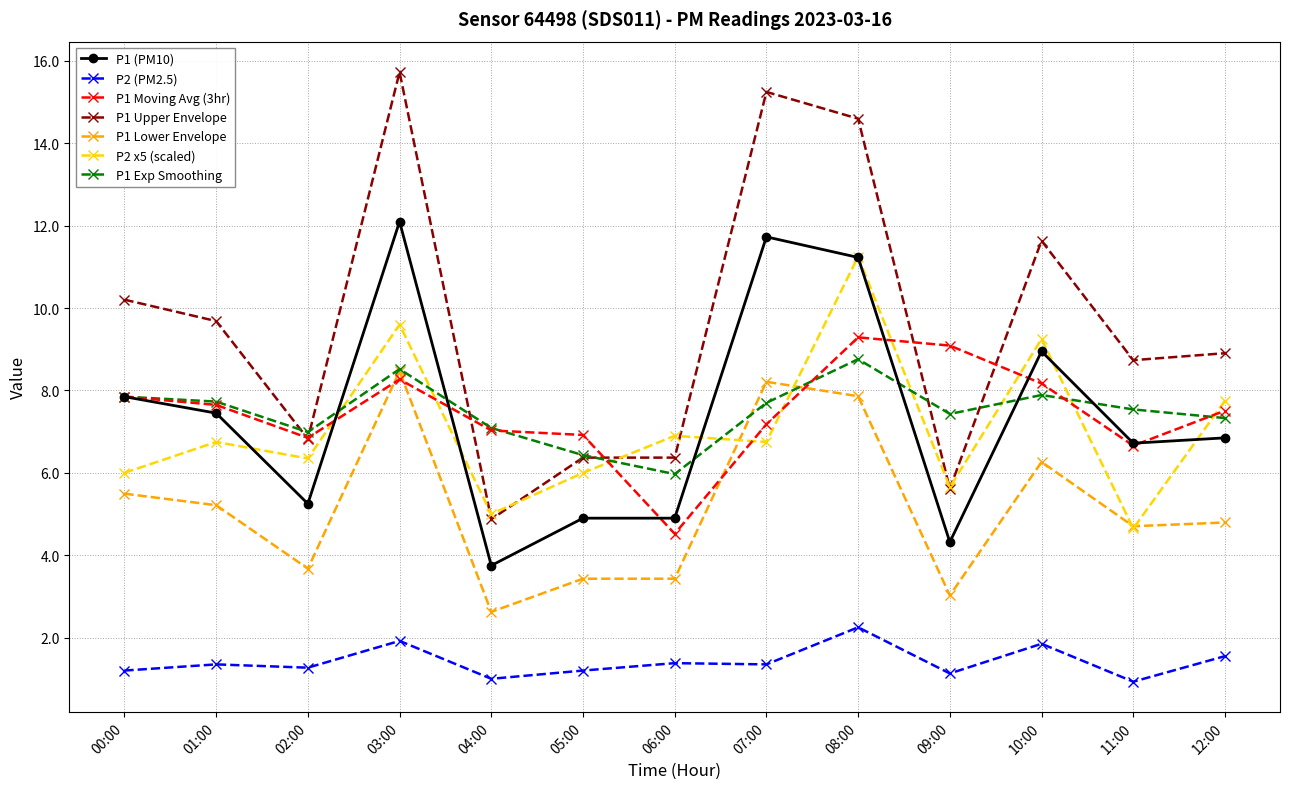

What are all the series names shown in the legend?

P1 (PM10), P2 (PM2.5), P1 Moving Avg (3hr), P1 Upper Envelope, P1 Lower Envelope, P2 x5 (scaled), P1 Exp Smoothing